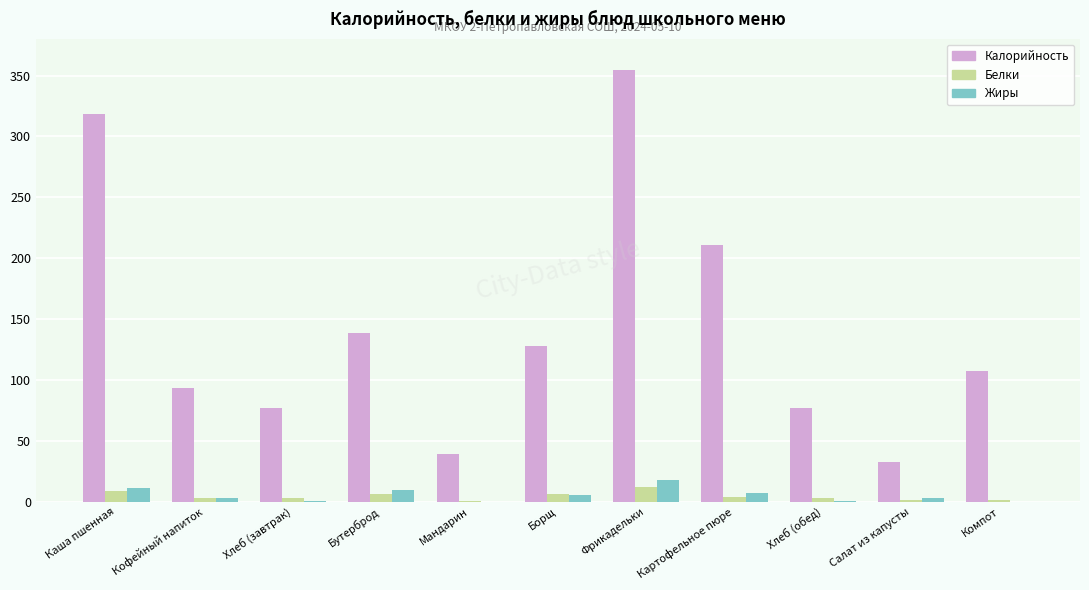

What are all the series names shown in the legend?

Калорийность, Белки, Жиры